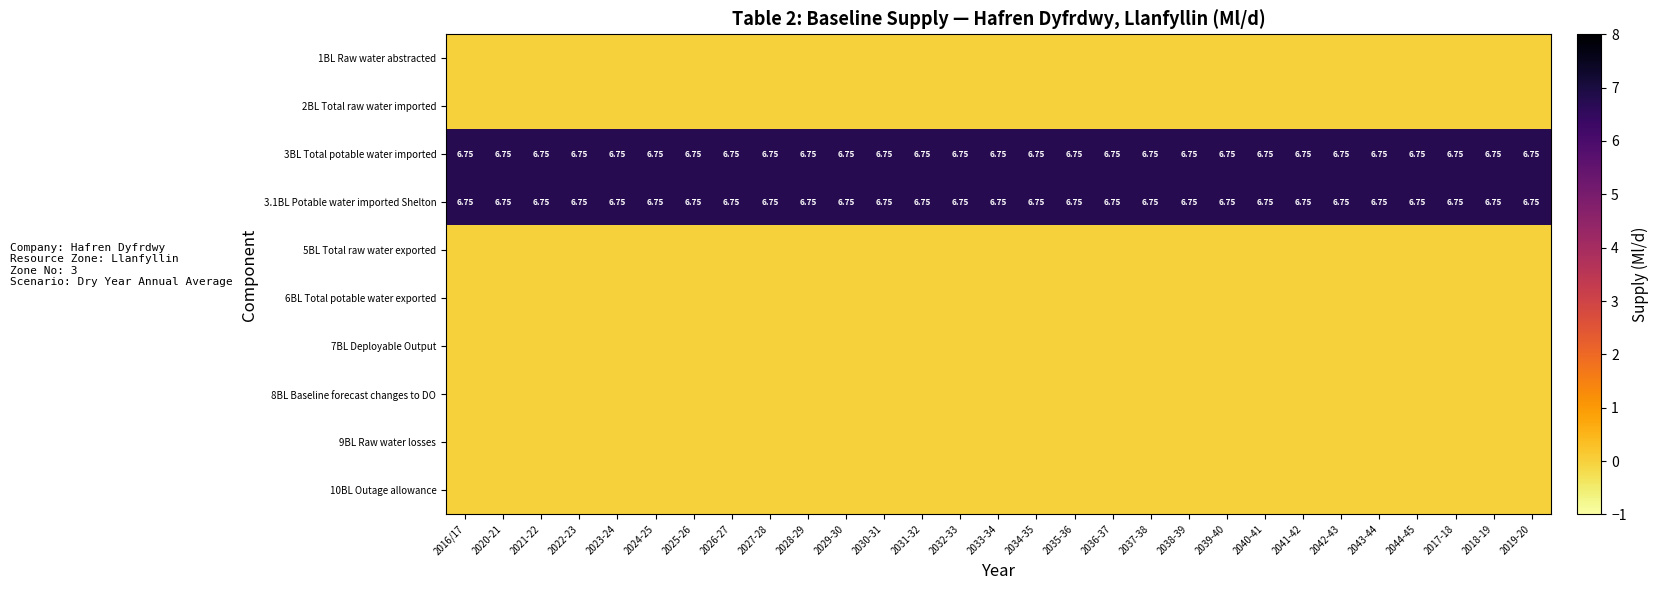

Is it true that row_8 equals 0.0 at 2042-43?

True